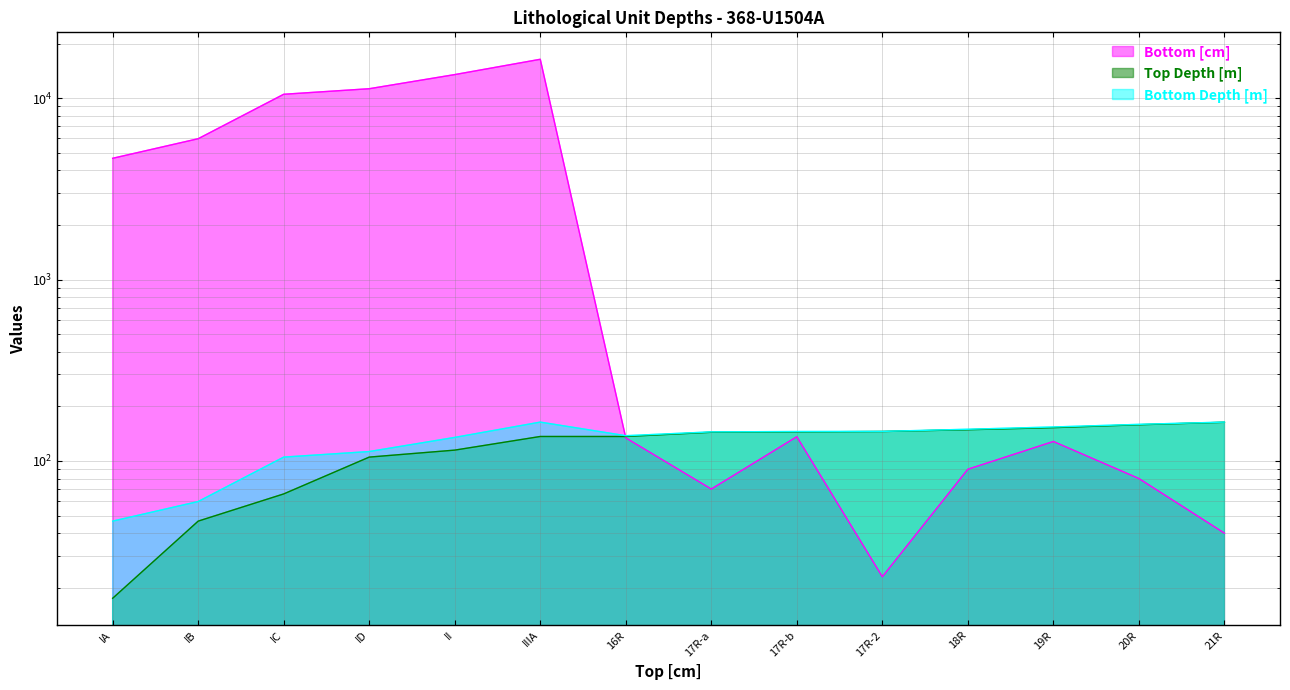

Does the chart display data point markers on the line(s)?

No